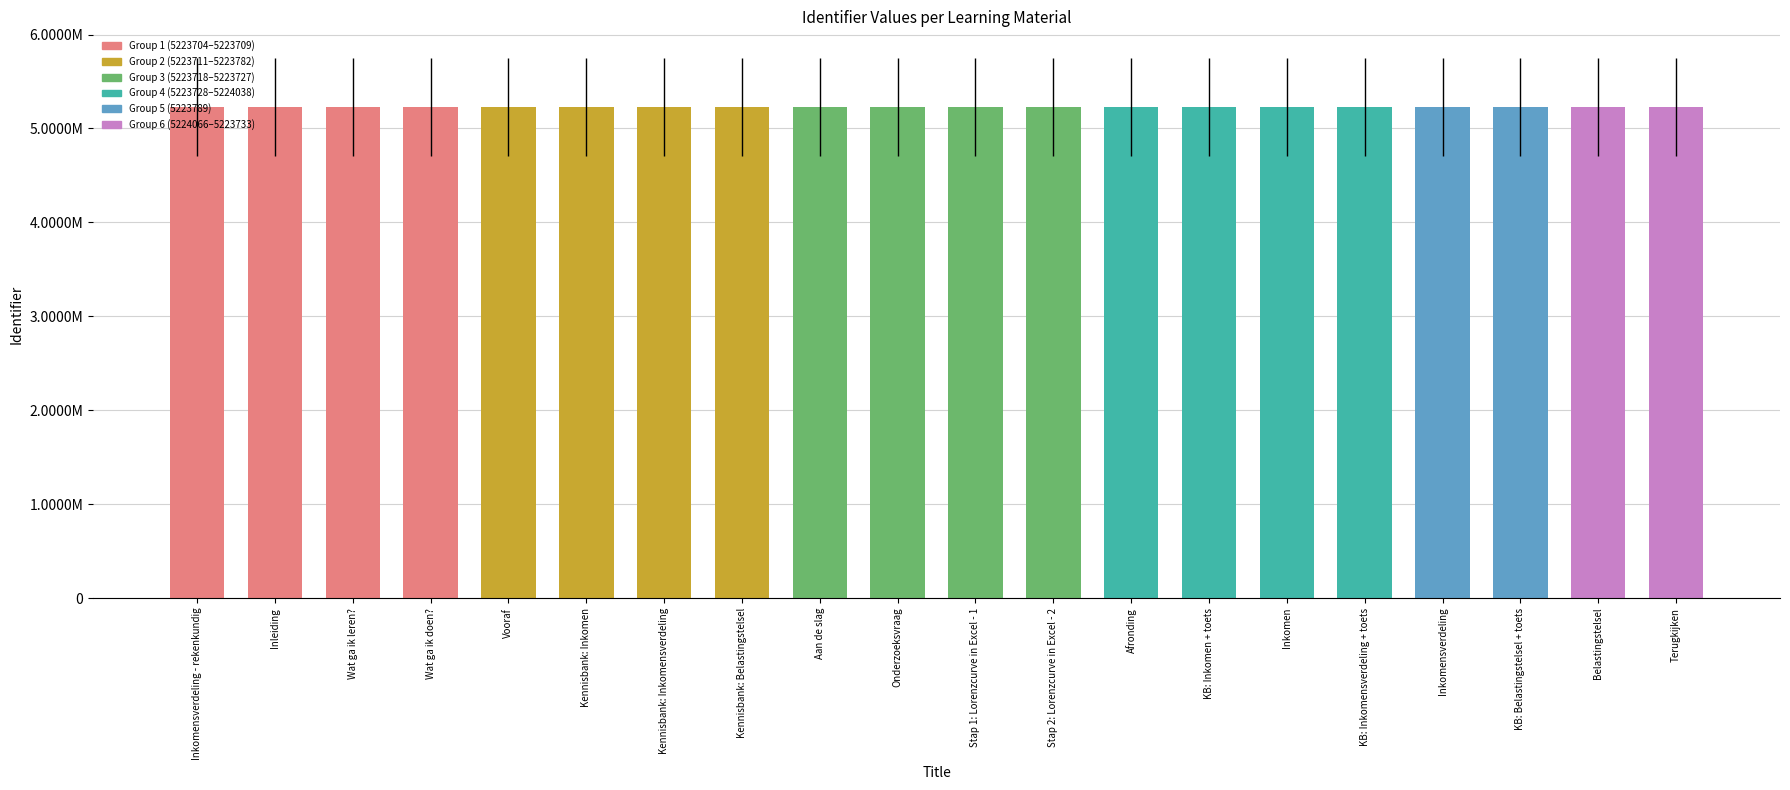

What is the difference between the maximum and minimum values?

362